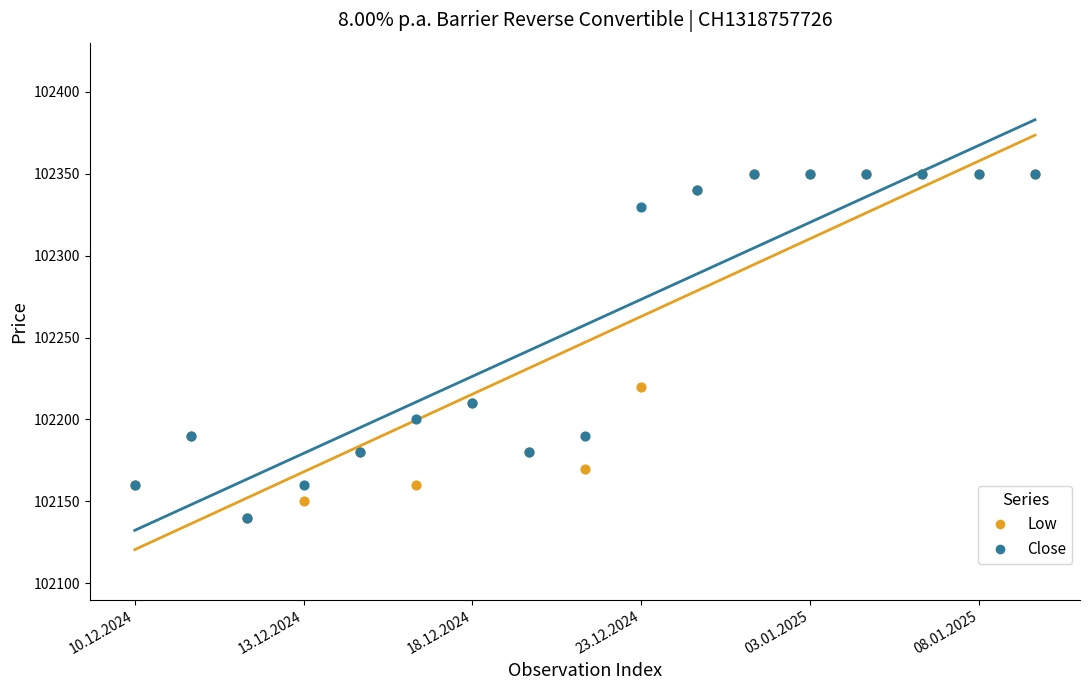

Across all series, what Y value is closest to 102245?

102220